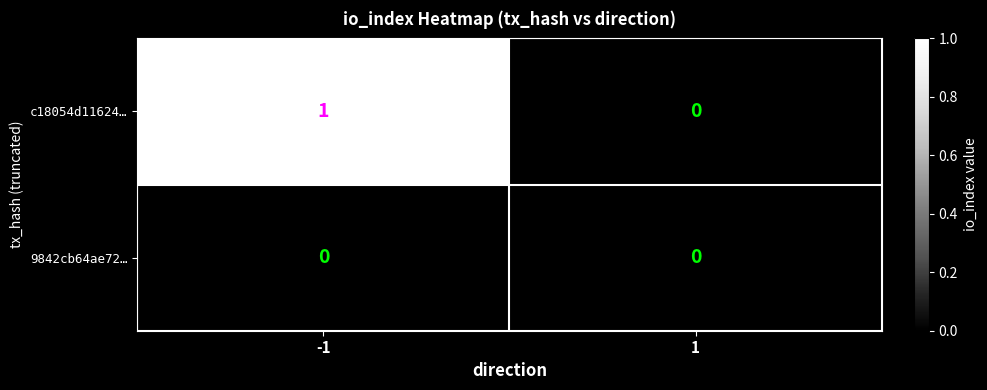

Reading left to right, list all the values displayed in this chart.

c18054d11624…: 1	0
9842cb64ae72…: 0	0